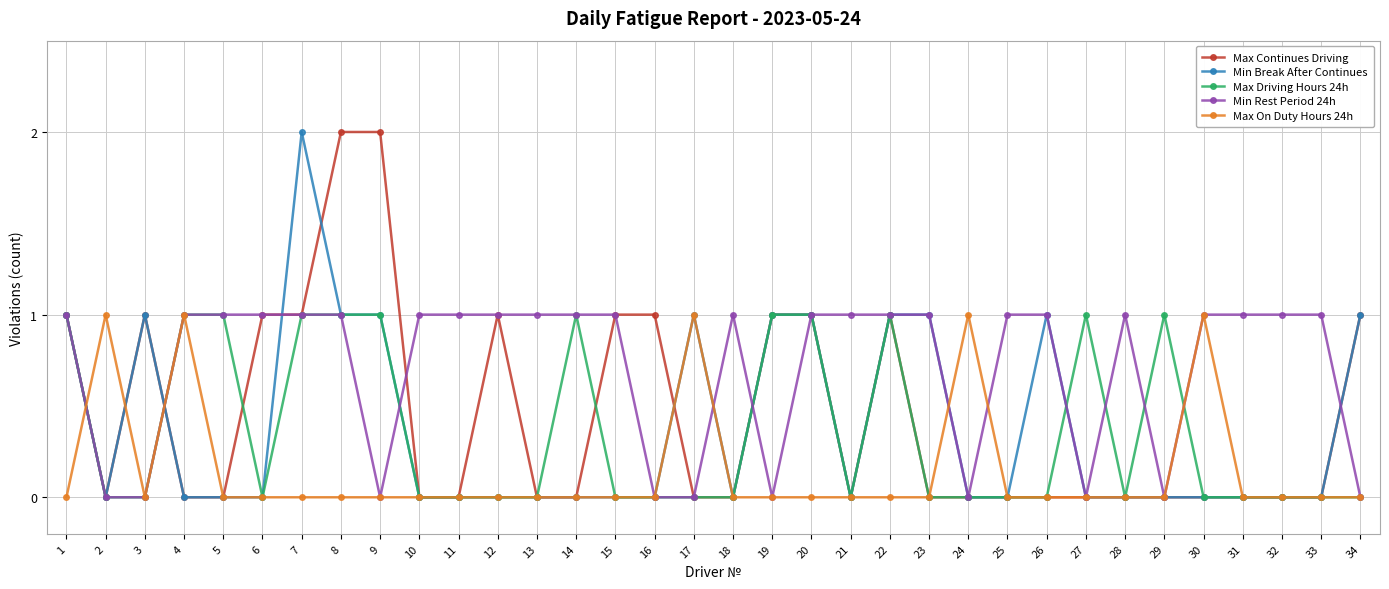

The Max Driving Hours 24h series shows 2 at 20. True or false?

False